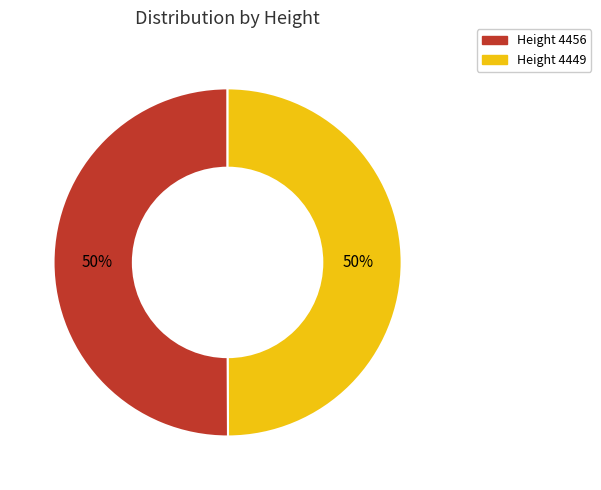

True or false: Height 4456 accounts for 35% of the total.

False